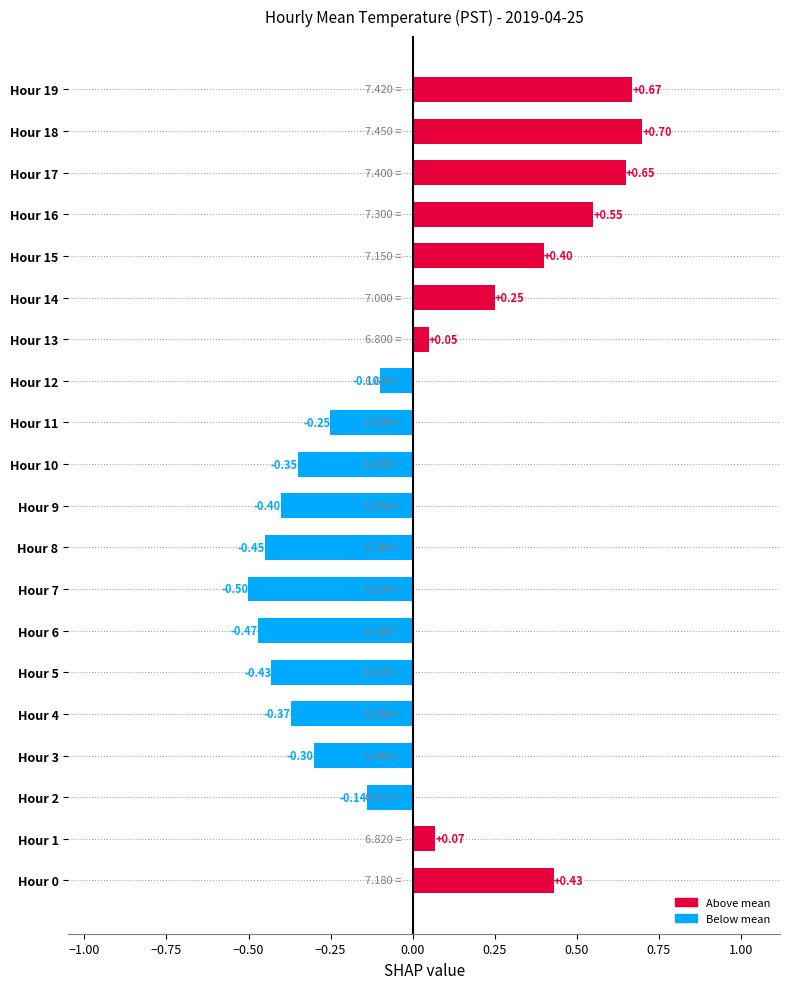

Count the number of data series in this chart.

1